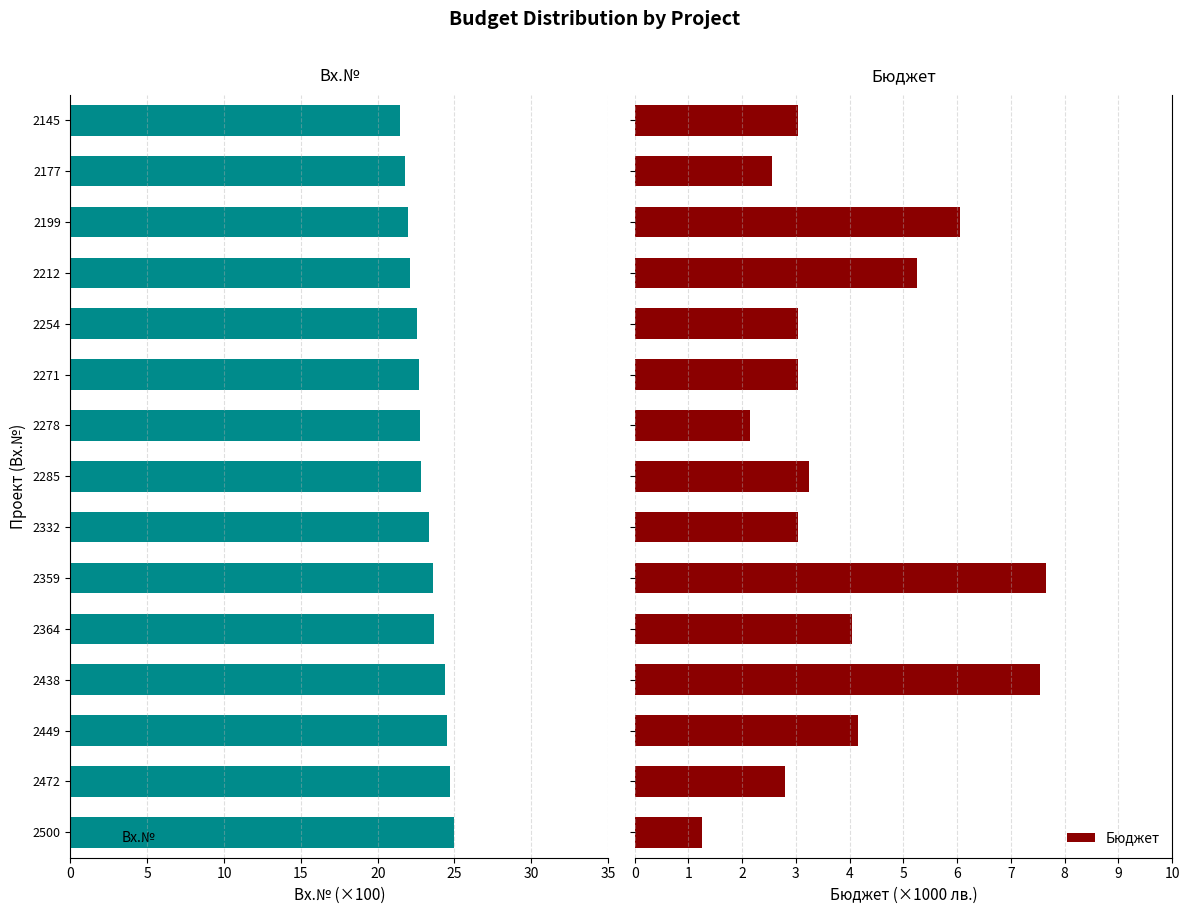

What is the sum of all Бюджет values?

58.9